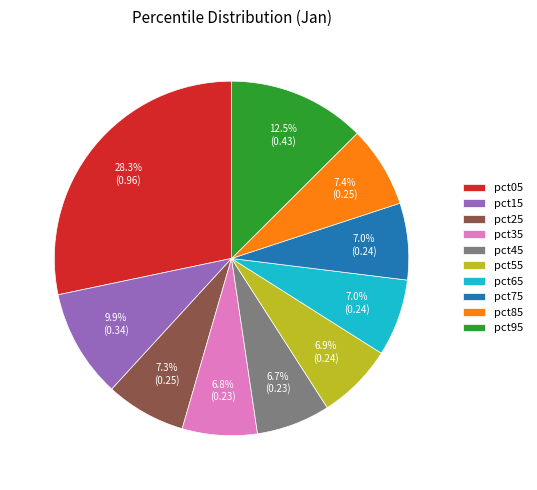

Which has a higher value, pct25 or pct45?

pct25